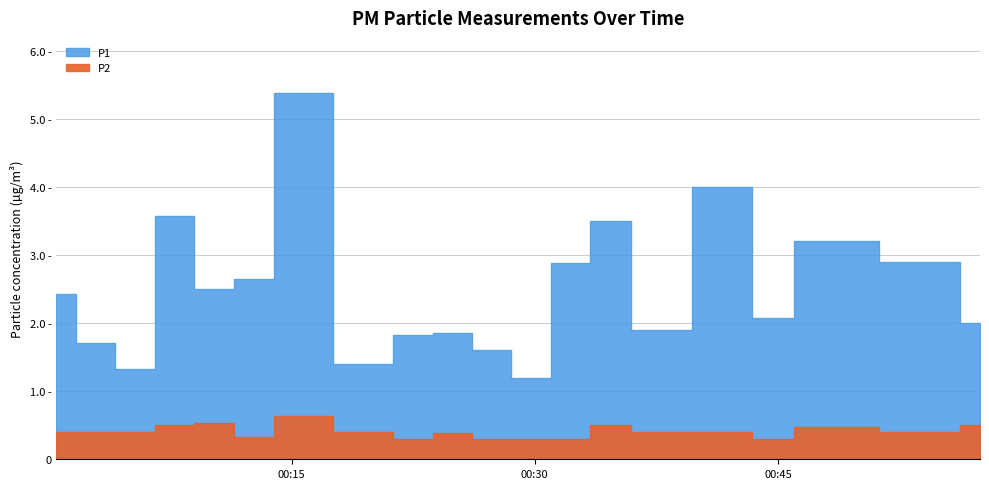

True or false: P2 and P1 intersect in this chart.

False